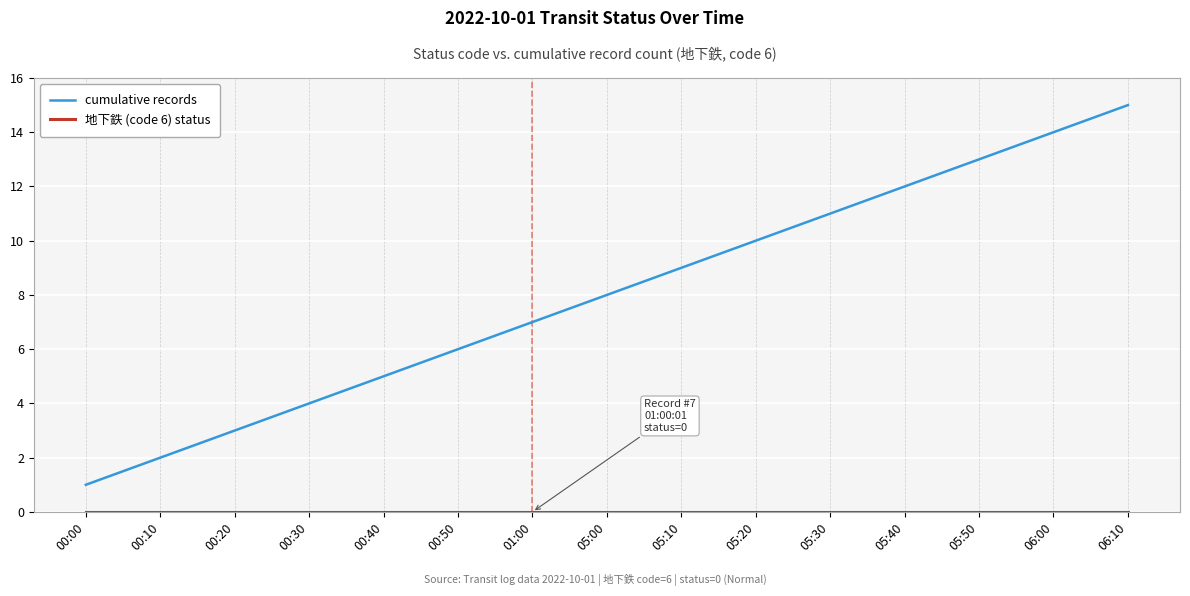

The value of cumulative records at 05:50 is 4. True or false?

False